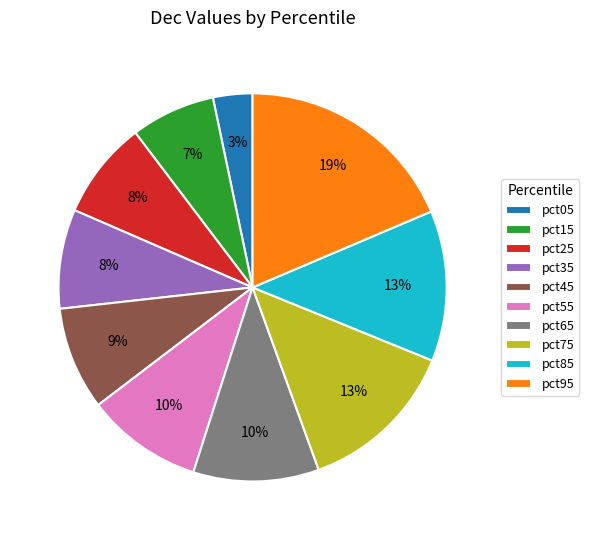

Is pct85 the majority of the pie?

No